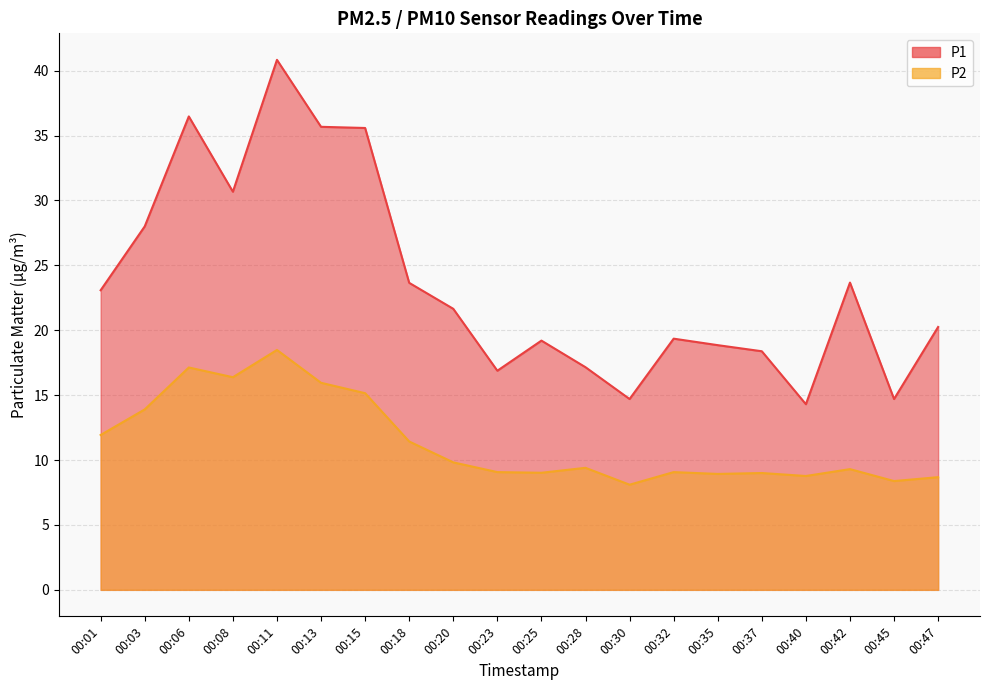

What is the minimum value for P2?

8.1